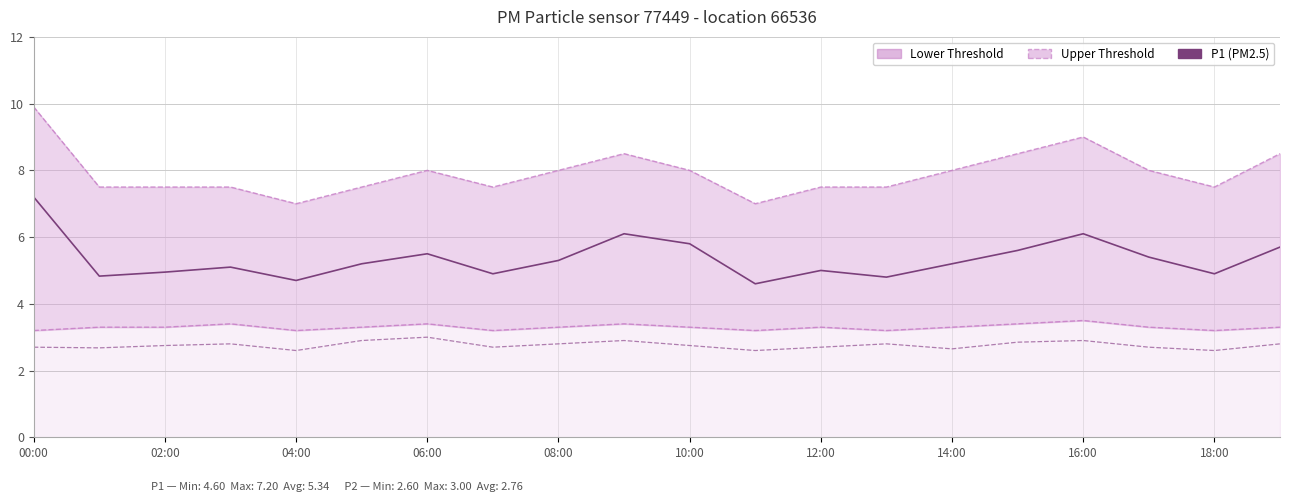

What is the label of the 2nd point from the right?

18:00